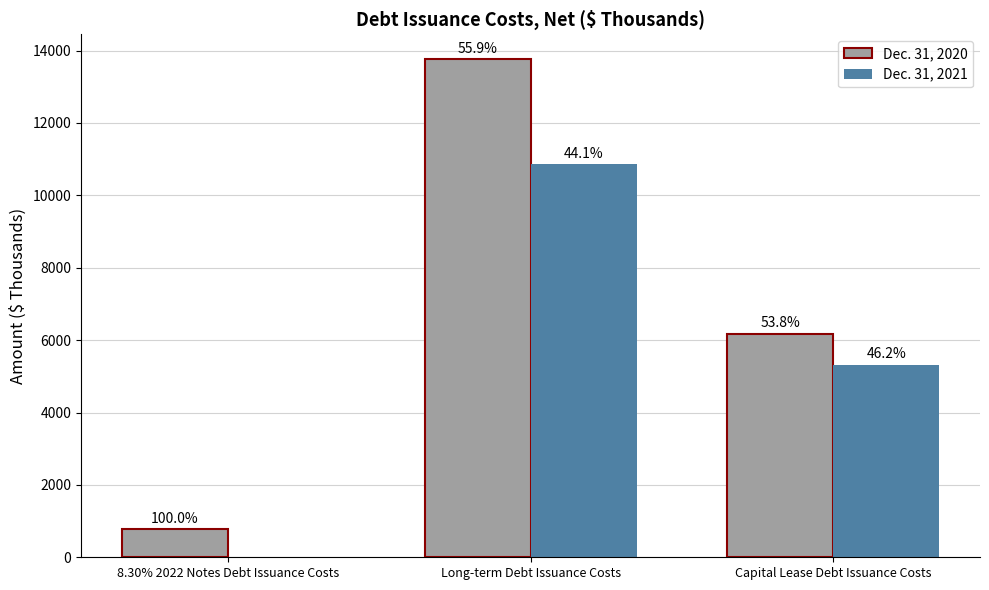

Which series has the largest total across all categories?

Dec. 31, 2020